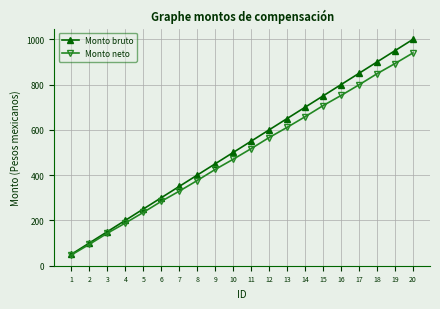

Is it true that Monto neto equals 356 at 5?

False